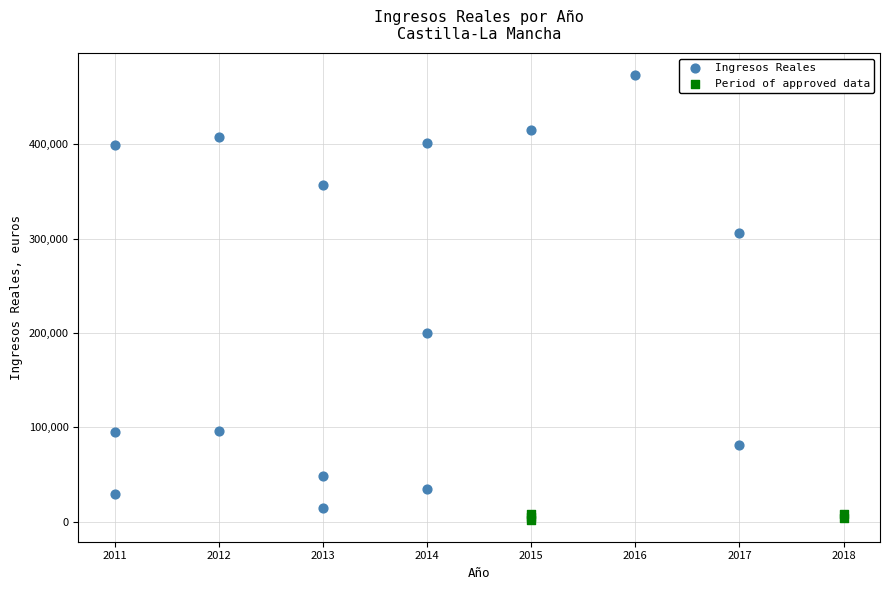

Which series has the largest Y range (max minus min)?

Ingresos Reales